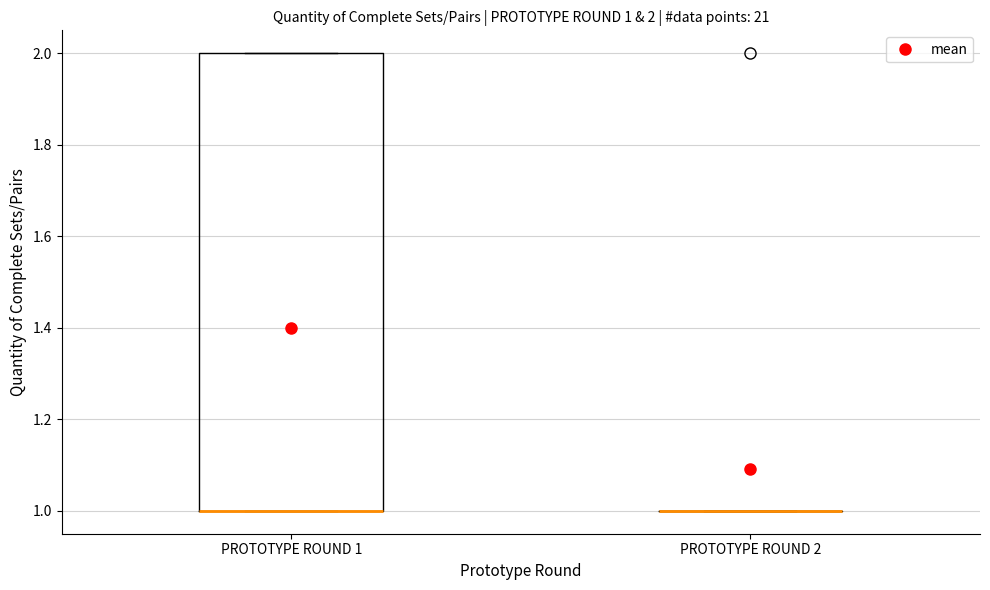

Which box is the tallest, from its lower edge to its upper edge?

PROTOTYPE ROUND 1